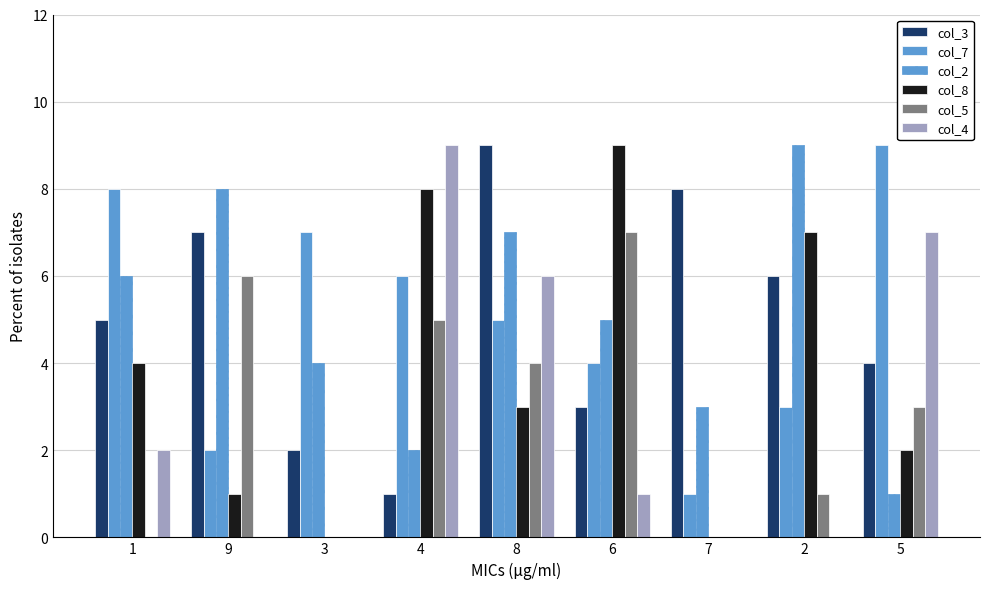

What is the sum of the col_7 values at 6 and 2?

7